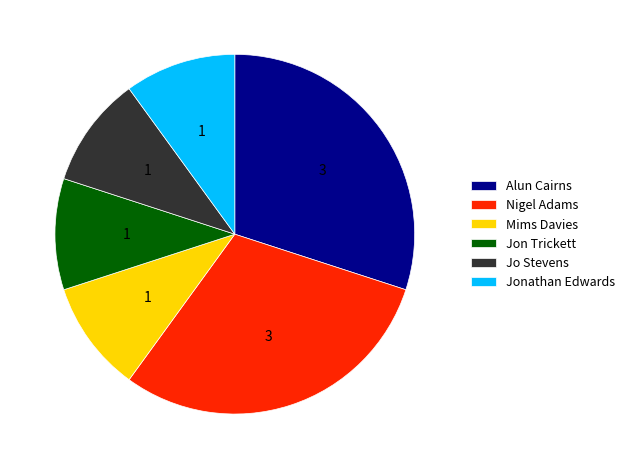

Is the sum of Jo Stevens and Alun Cairns greater than half?

No